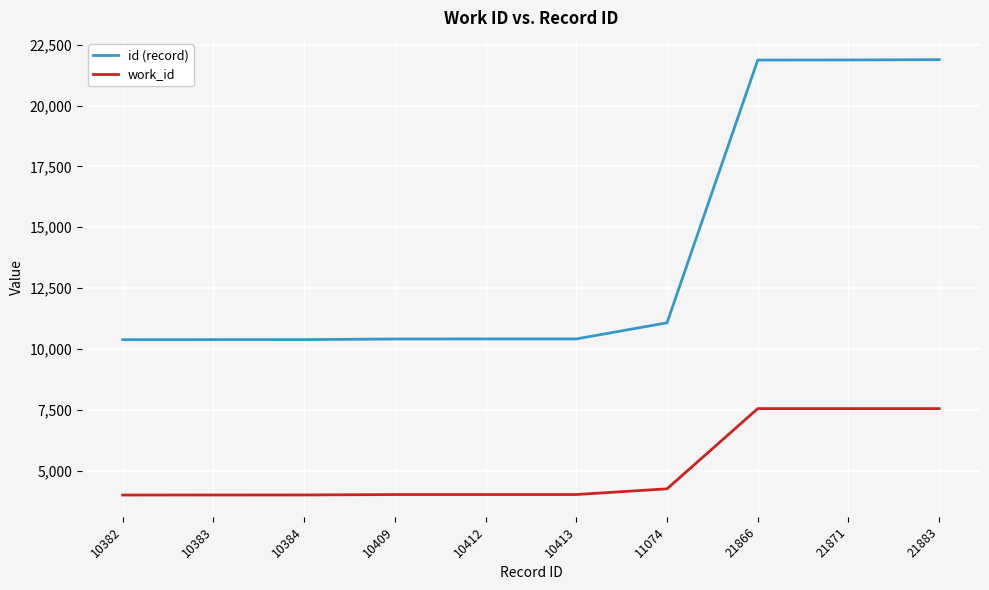

What are all the series names shown in the legend?

id (record), work_id